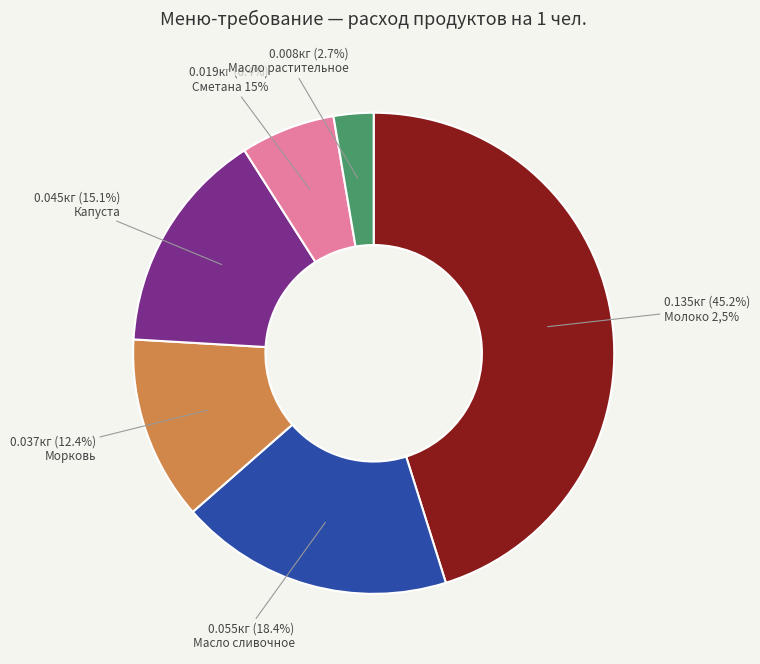

What percentage is NOT represented by Сметана 15%?

93.6%